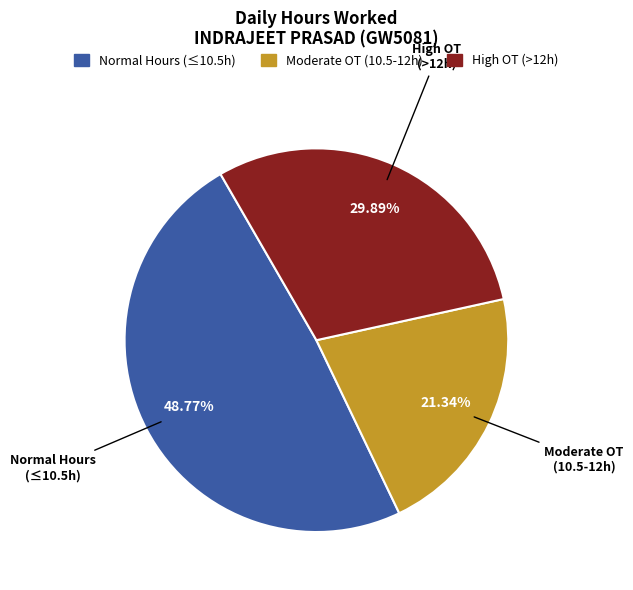

Does any single category account for the majority?

No